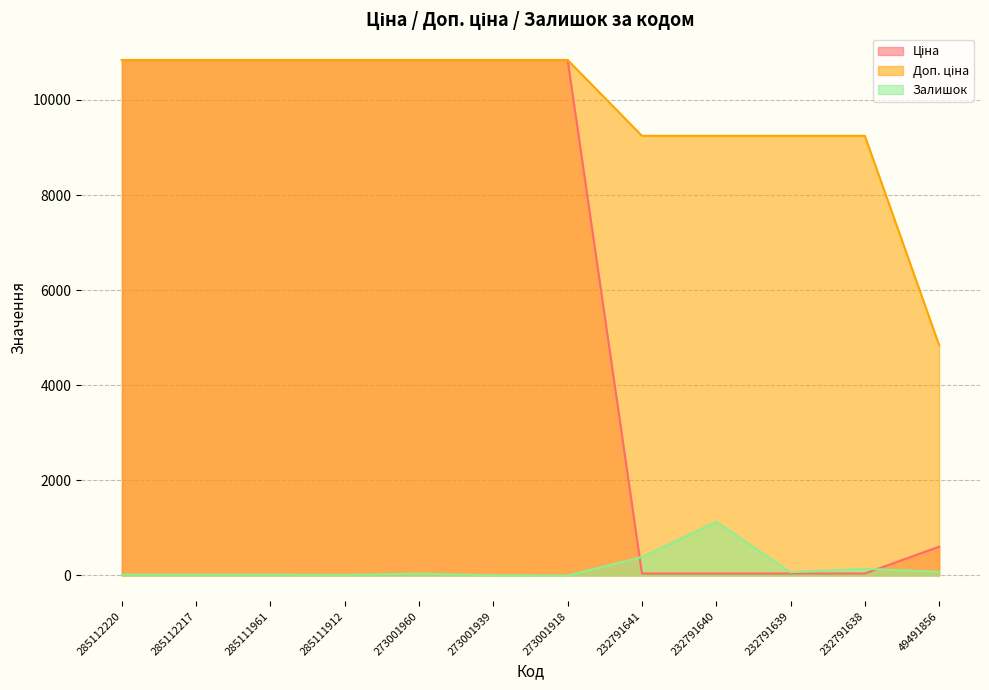

Rank the categories by Доп. ціна value from highest to lowest.

285112220, 285112217, 285111961, 285111912, 273001960, 273001939, 273001918, 232791641, 232791640, 232791639, 232791638, 49491856